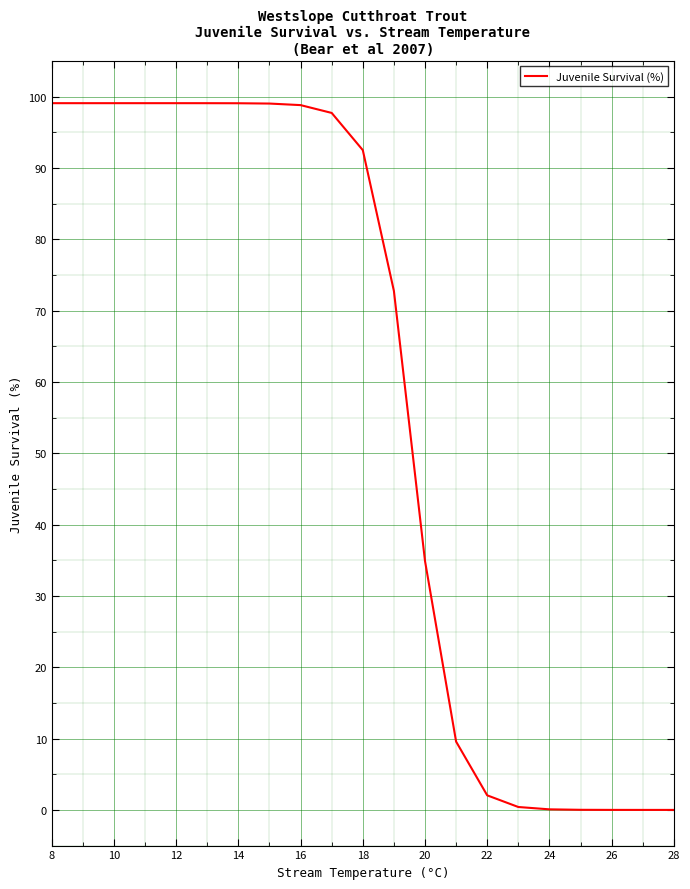

How many categories are shown in the chart?

21